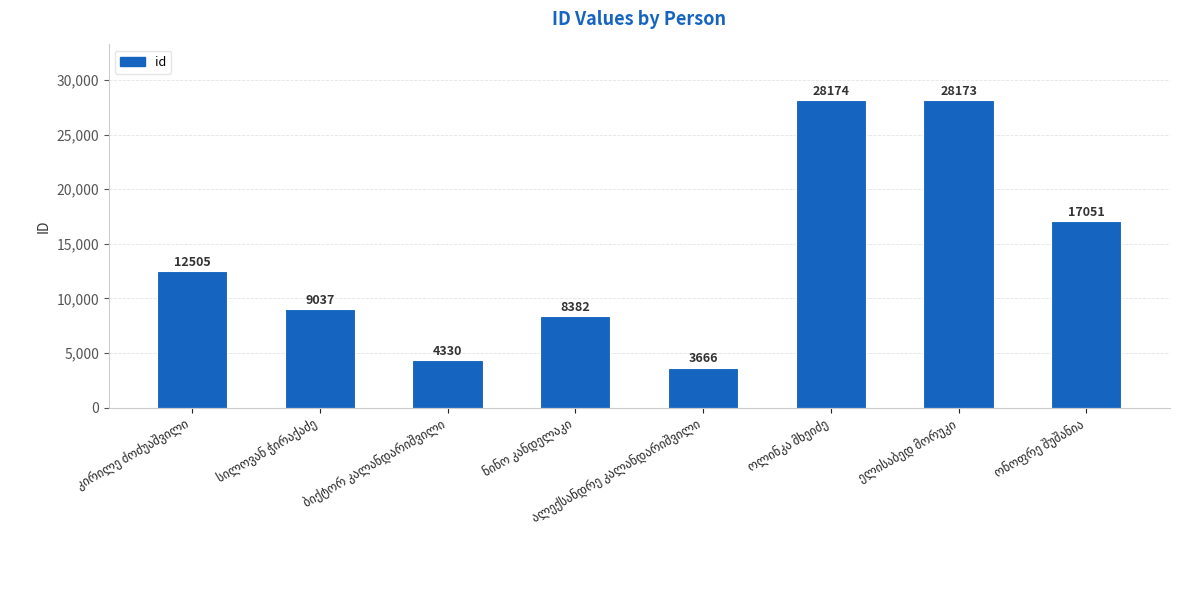

What is the difference between the maximum and minimum values?

24508